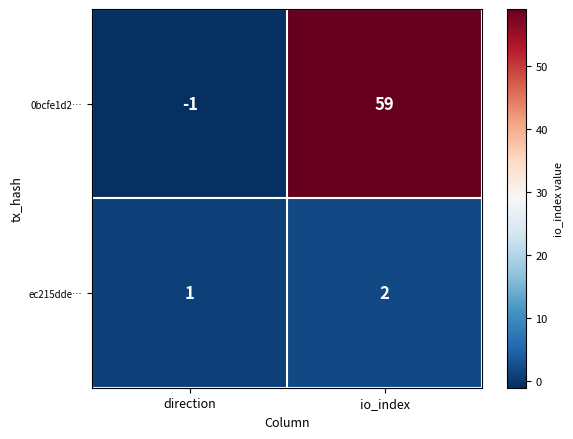

At io_index, list the series in order from smallest to largest.

ec215dde…, 0bcfe1d2…